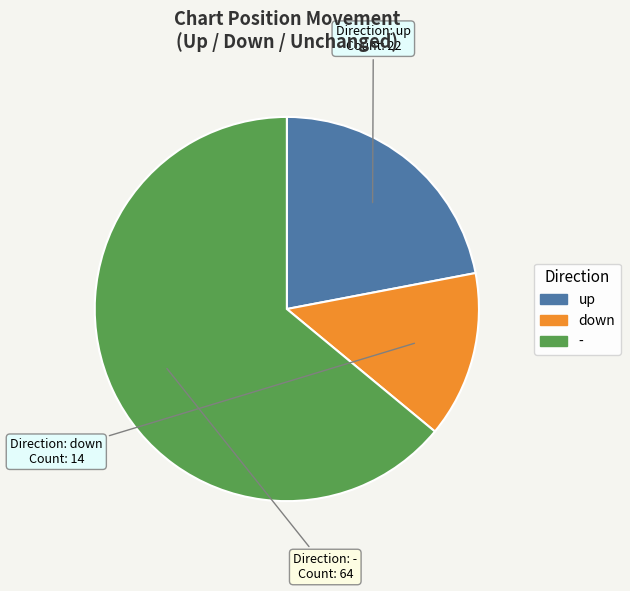

How many slices are in this pie chart?

3